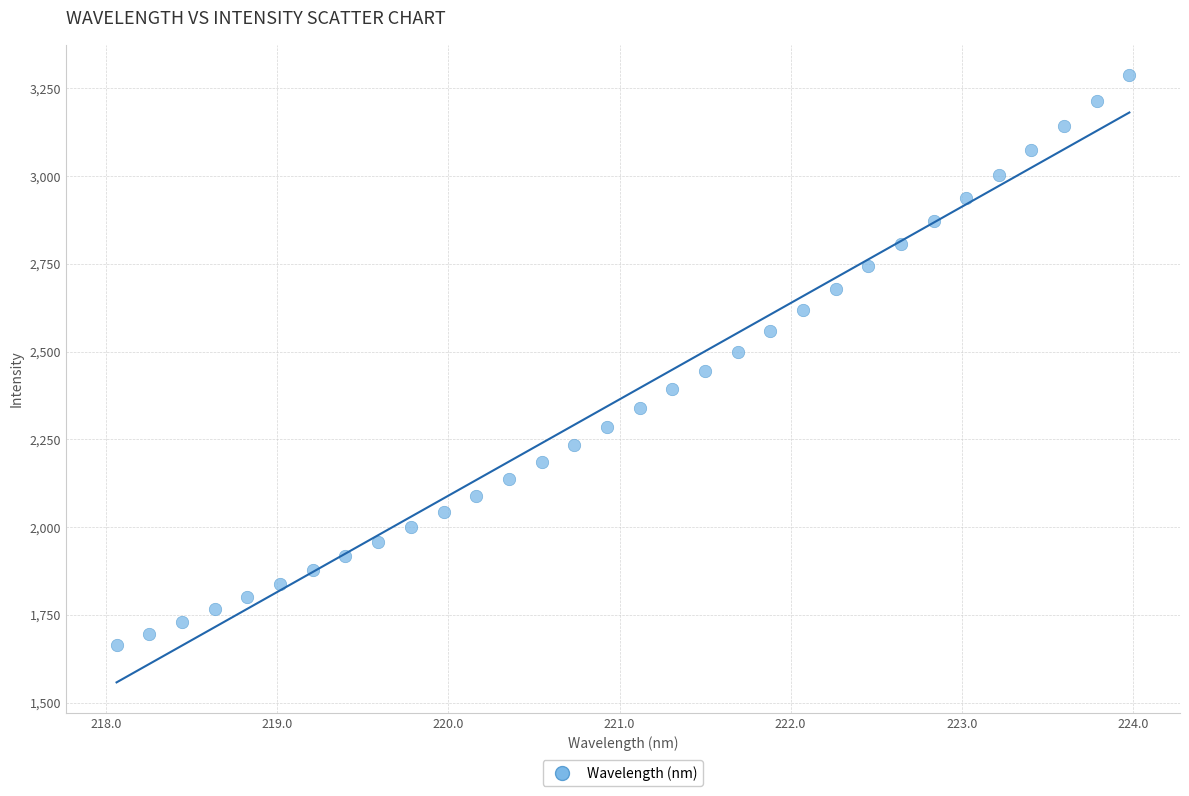

What is the range of X values (max minus min)?

5.9